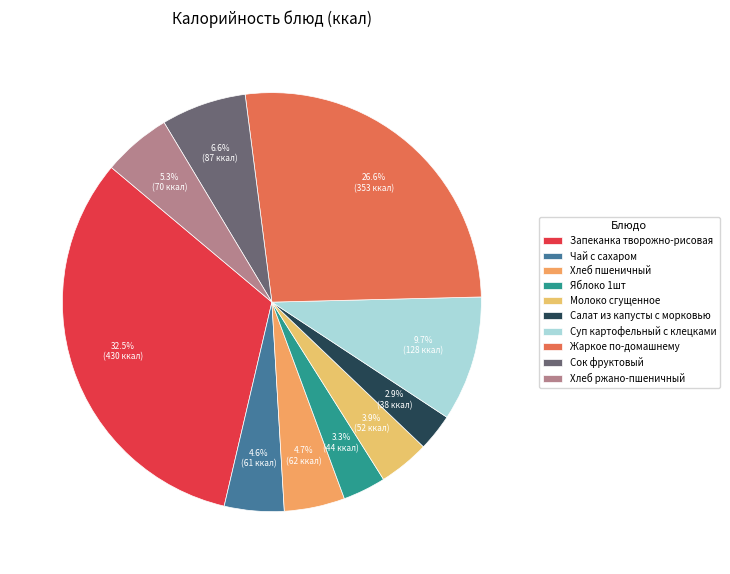

True or false: Чай с сахаром accounts for 10% of the total.

False